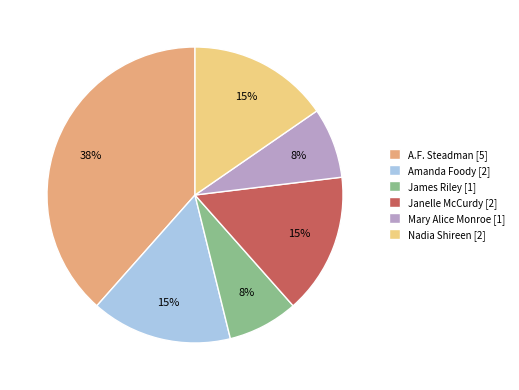

Do Mary Alice Monroe and Nadia Shireen together represent more than half of the pie?

No